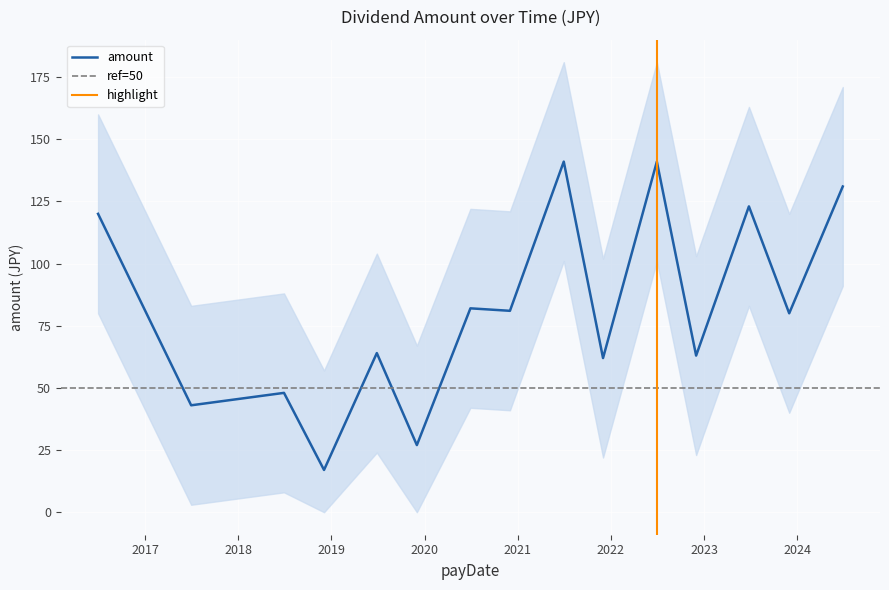

Approximately how many times larger is the value at 2019-06-28 compared to 2021-12-01?

1.0